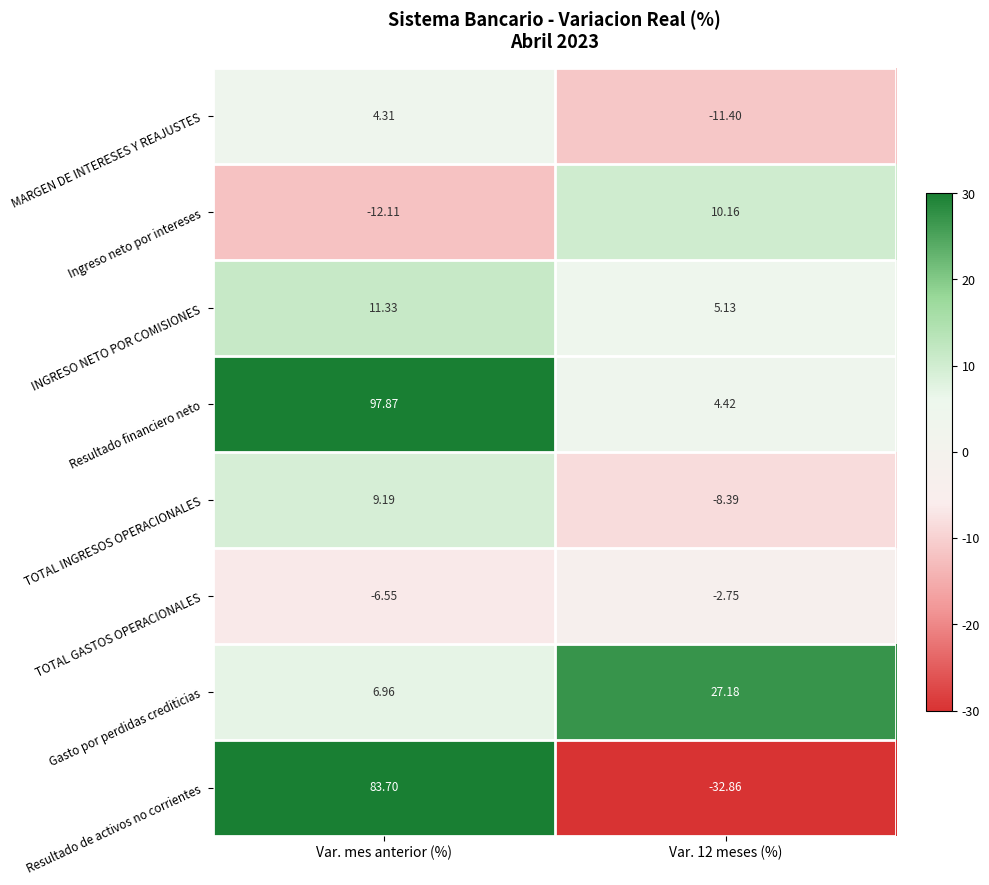

Rank the series by their maximum value, from lowest to highest.

TOTAL GASTOS OPERACIONALES, MARGEN DE INTERESES Y REAJUSTES, TOTAL INGRESOS OPERACIONALES, Ingreso neto por intereses, INGRESO NETO POR COMISIONES, Gasto por perdidas crediticias, Resultado de activos no corrientes, Resultado financiero neto